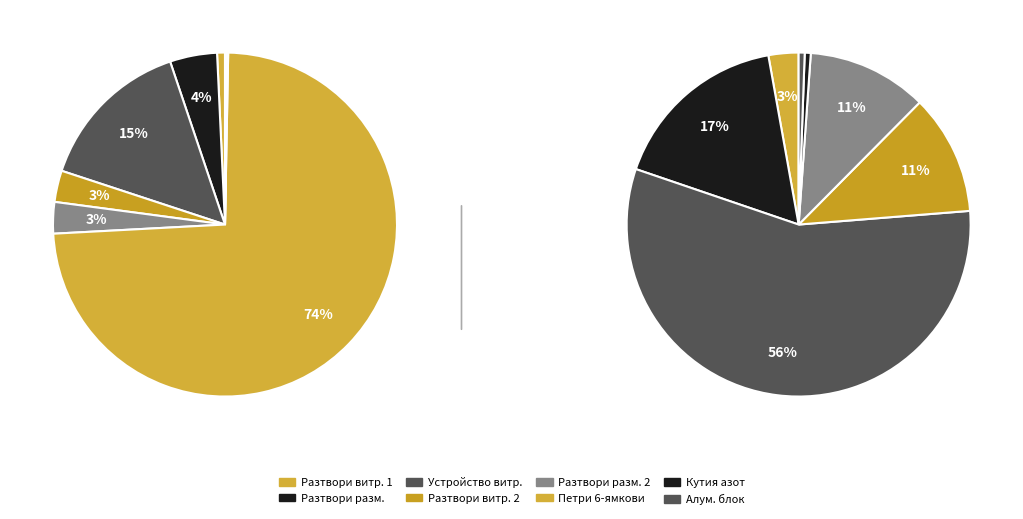

What percentage is the Разтвори за витрификация (овоцити) 1 slice, to the nearest percent?

1%